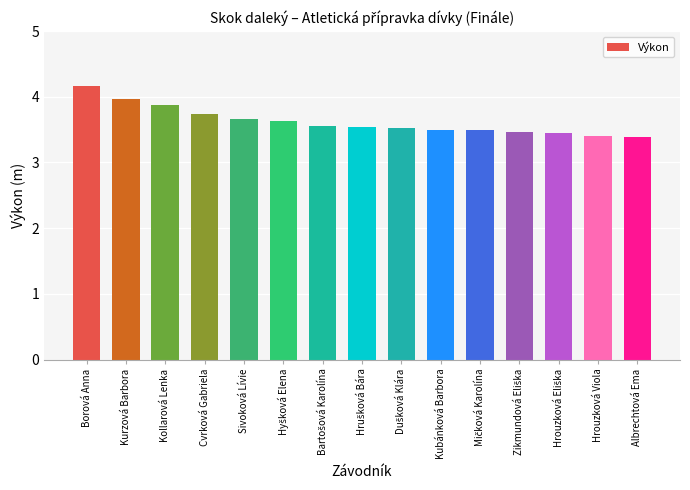

What is the value of the 15th bar from the left?

3.4